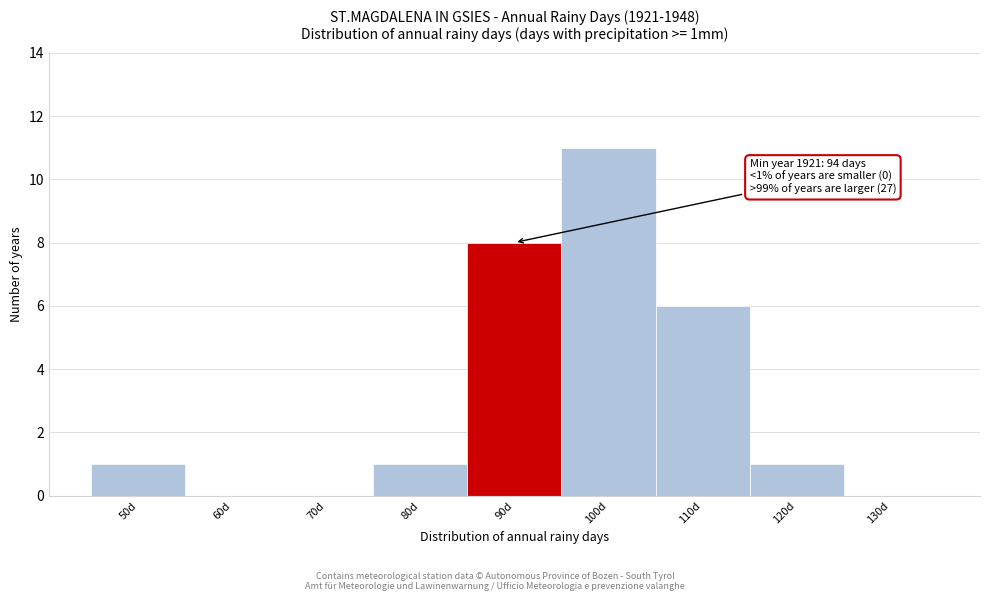

Reading left to right, list all the values displayed in this chart.

50d=1	60d=0	70d=0	80d=1	90d=8	100d=11	110d=6	120d=1	130d=0